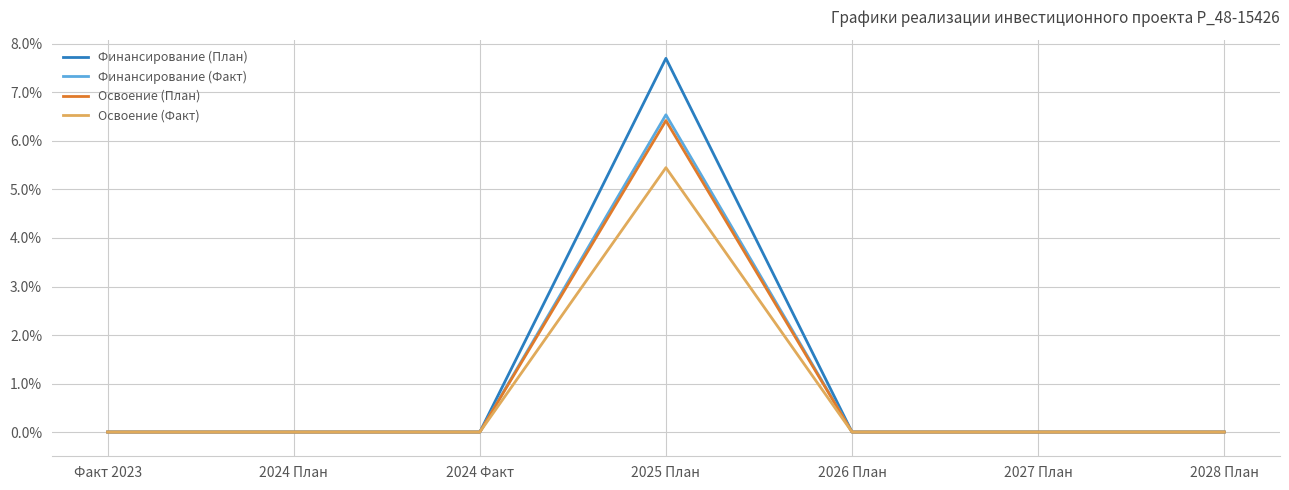

Reading left to right, transcribe all the data shown in this chart.

Финансирование (План): Факт 2023=0.0	2024 План=0.0	2024 Факт=0.0	2025 План=0.1	2026 План=0.0	2027 План=0.0	2028 План=0.0
Финансирование (Факт): Факт 2023=0.0	2024 План=0.0	2024 Факт=0.0	2025 План=0.1	2026 План=0.0	2027 План=0.0	2028 План=0.0
Освоение (План): Факт 2023=0.0	2024 План=0.0	2024 Факт=0.0	2025 План=0.1	2026 План=0.0	2027 План=0.0	2028 План=0.0
Освоение (Факт): Факт 2023=0.0	2024 План=0.0	2024 Факт=0.0	2025 План=0.1	2026 План=0.0	2027 План=0.0	2028 План=0.0